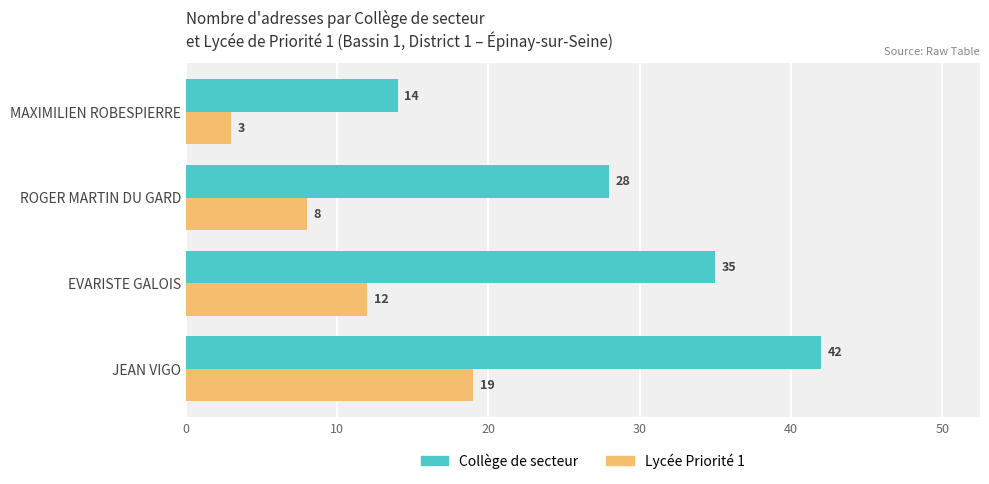

At which category is the sum across all series the highest?

JEAN VIGO